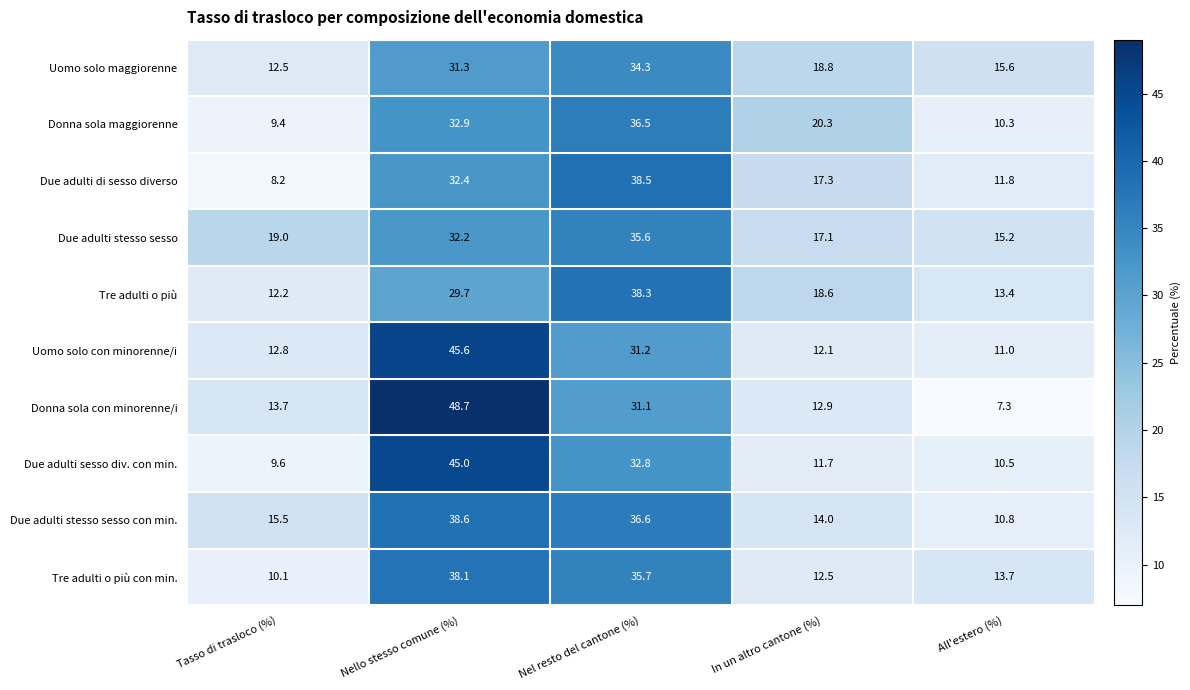

What is the difference between the second highest and second lowest values in the Due adulti stesso sesso series?

15.1